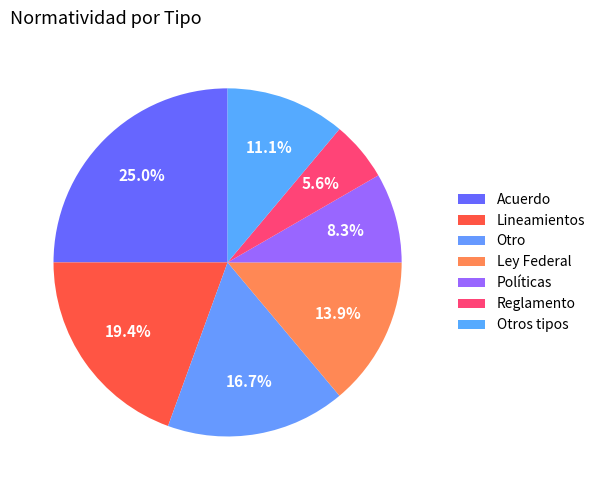

What percentage is NOT represented by Ley Federal?

86.1%